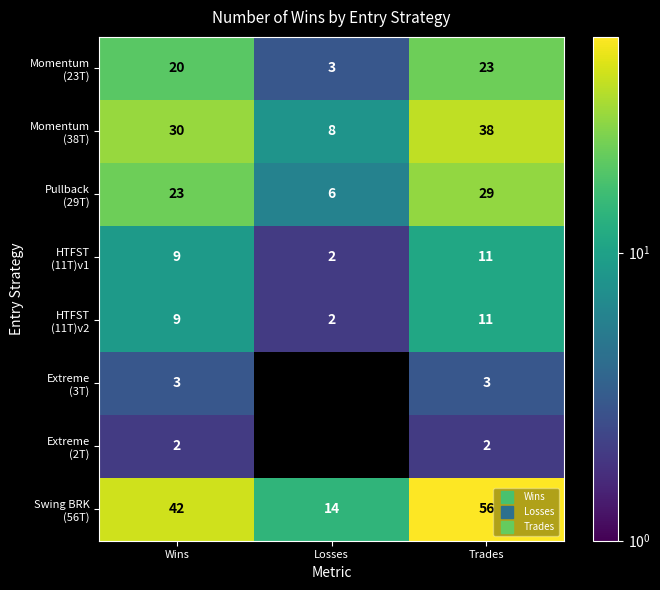

What is the difference between the maximum and minimum values in the Momentum (23T) series?

20